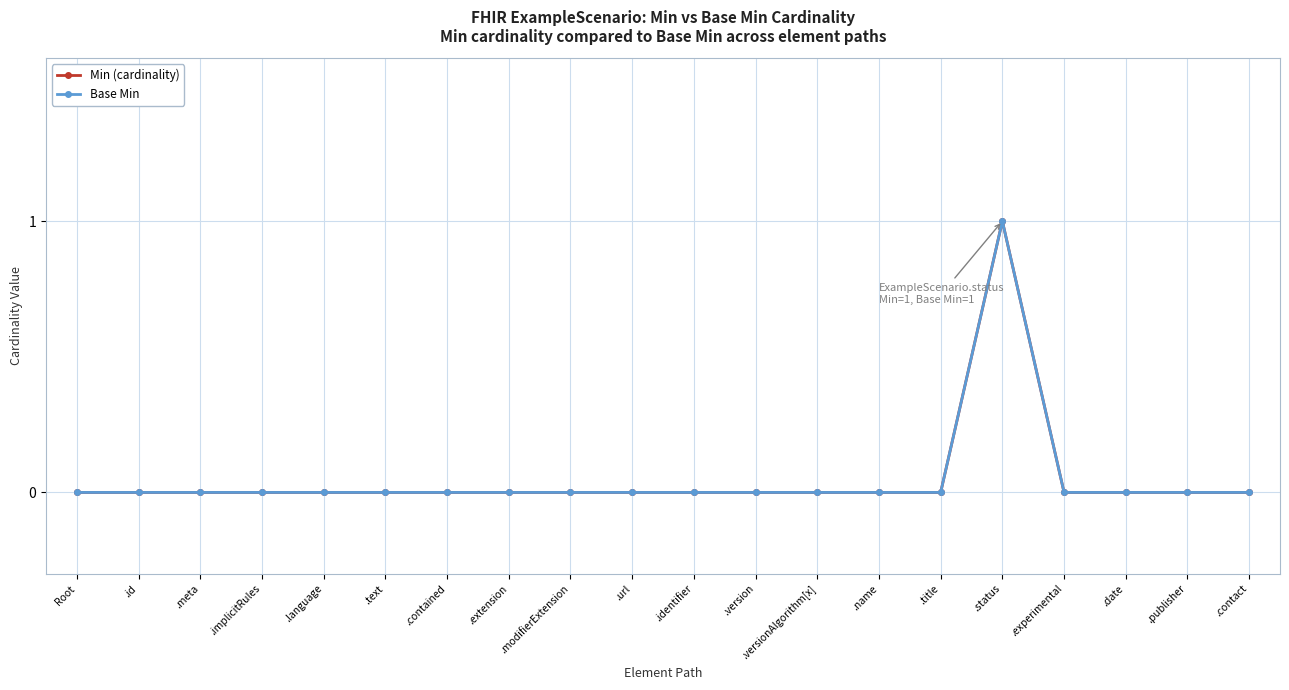

What is the greatest value displayed?

1